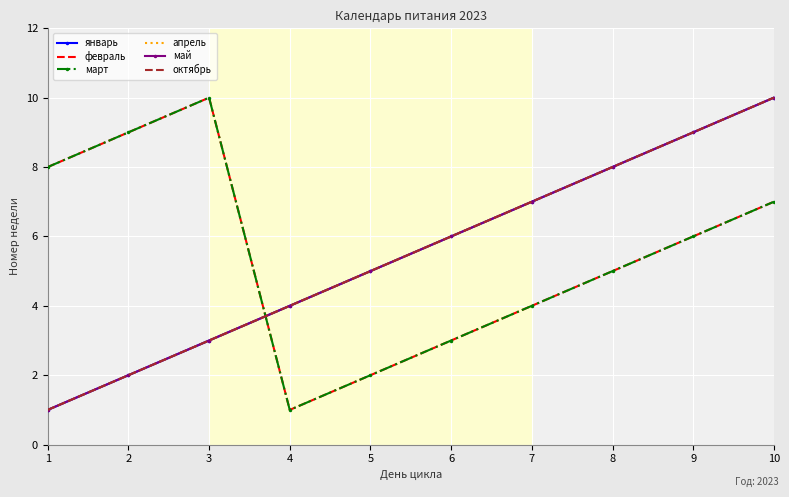

Which series has the largest range (max minus min)?

январь